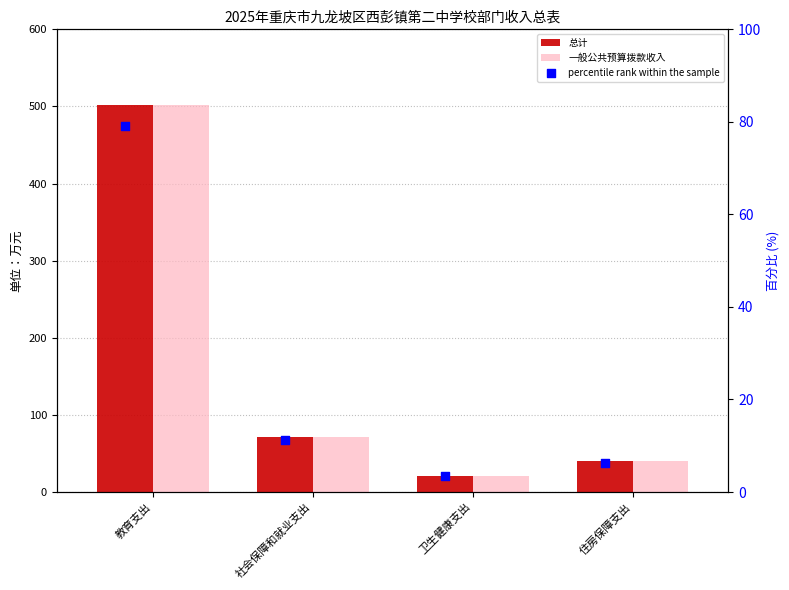

Which series has the widest spread of Y values?

总计